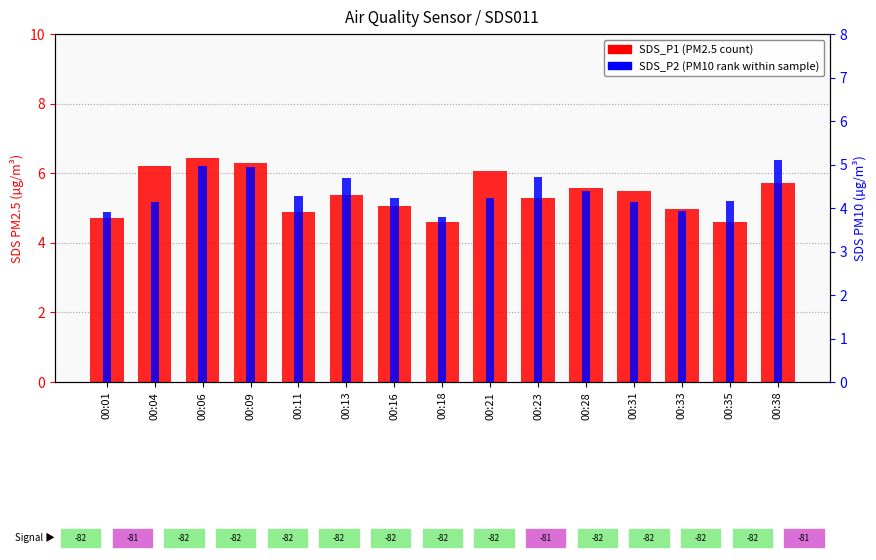

How many bars are there in total?

30